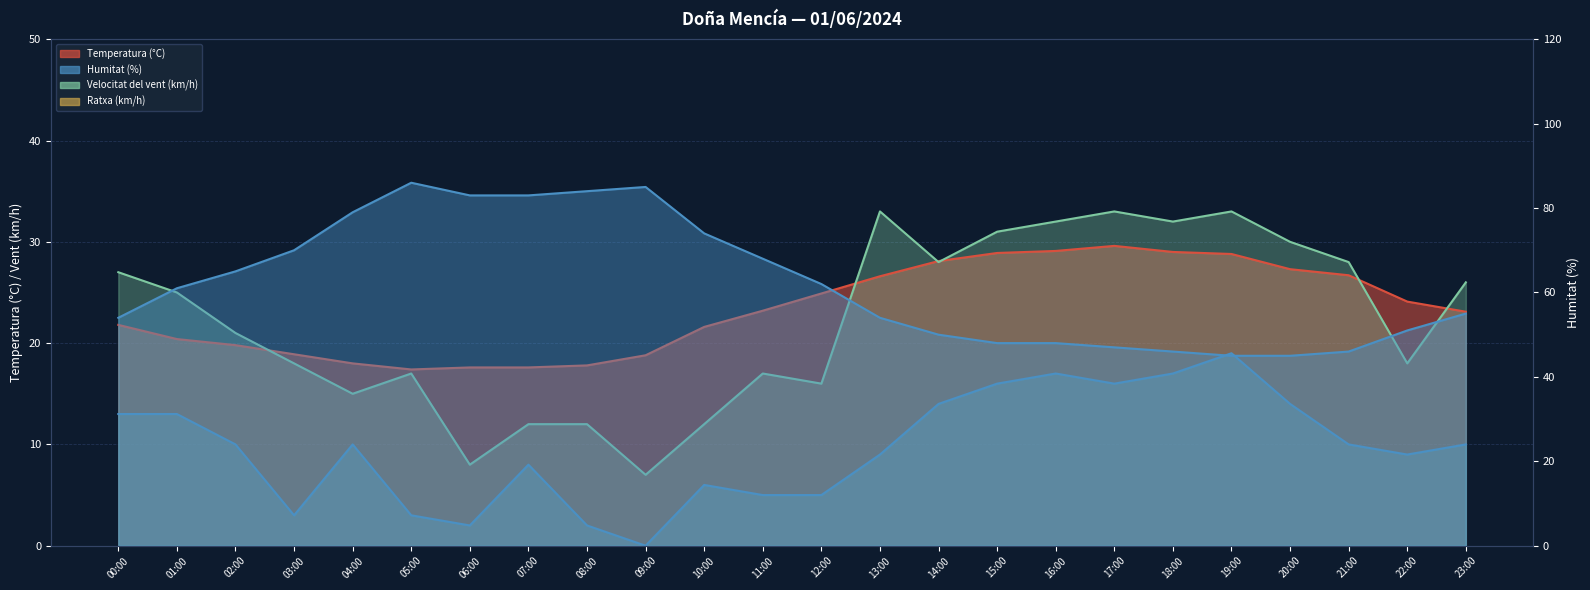

What is the total value across all series at 02:00?

115.8